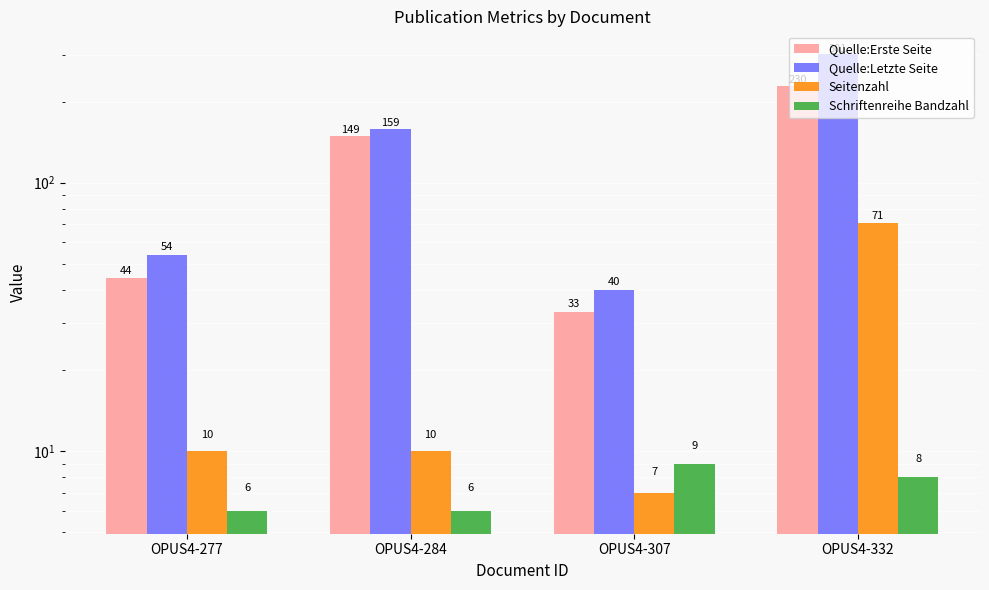

At which label does Schriftenreihe Bandzahl first exceed 8?

OPUS4-307